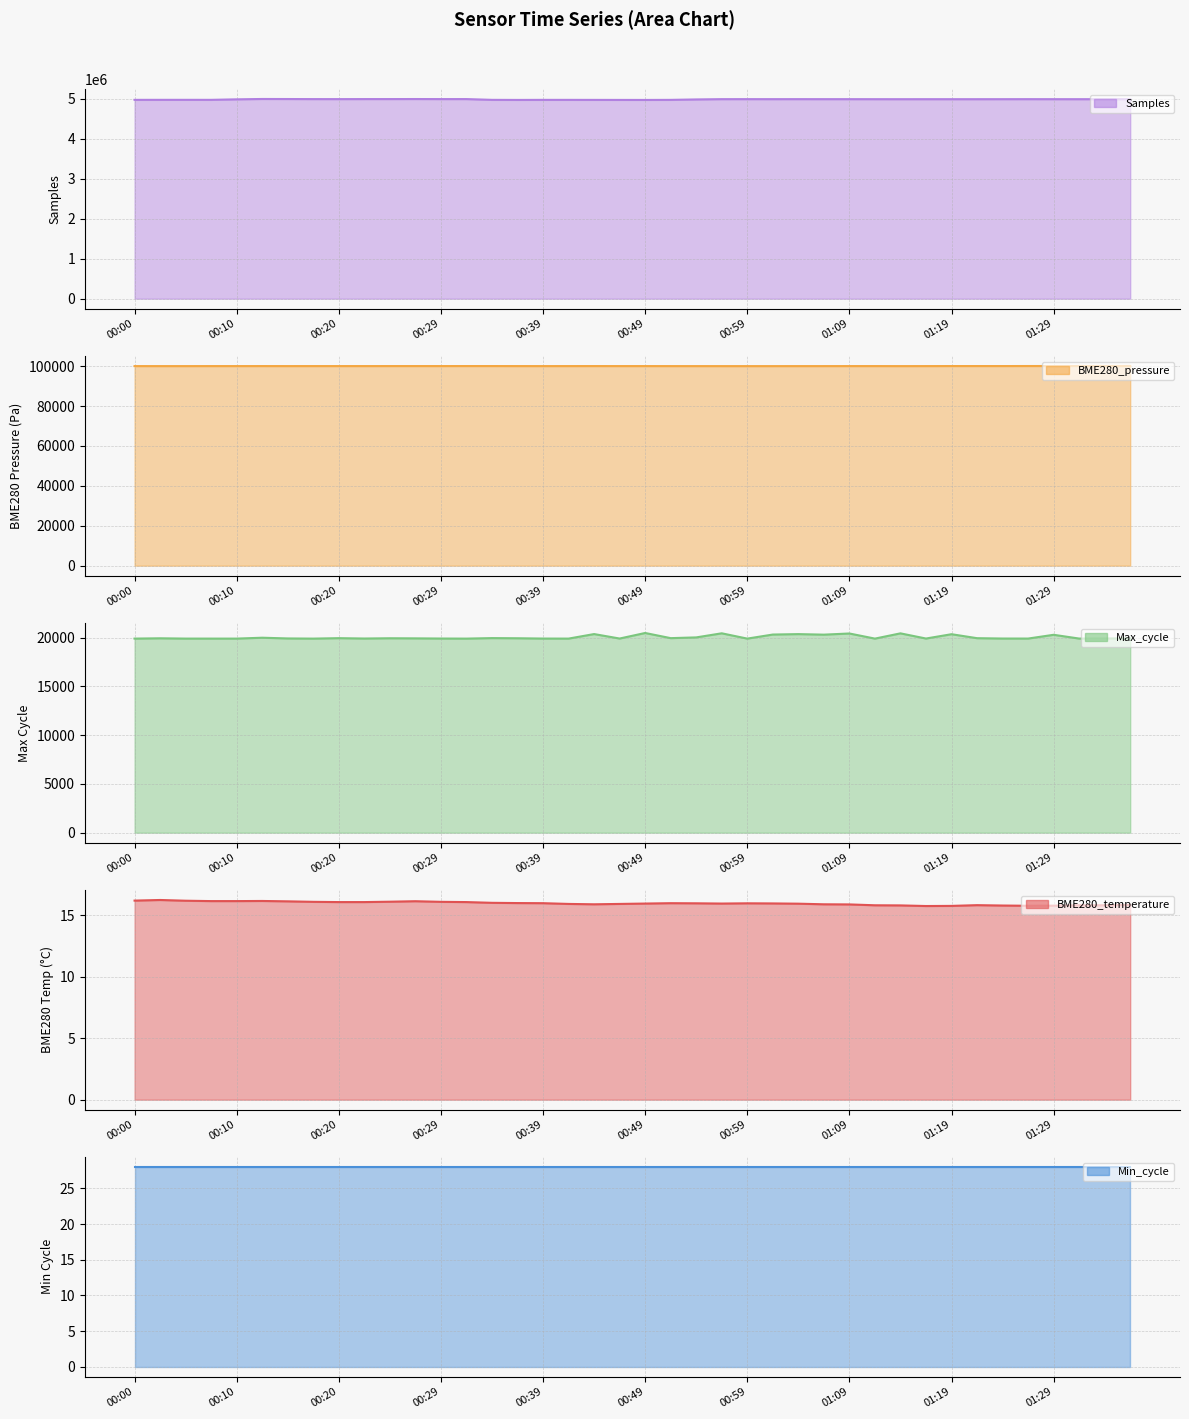

Which series changed the most between 23 and 25?

Max_cycle line